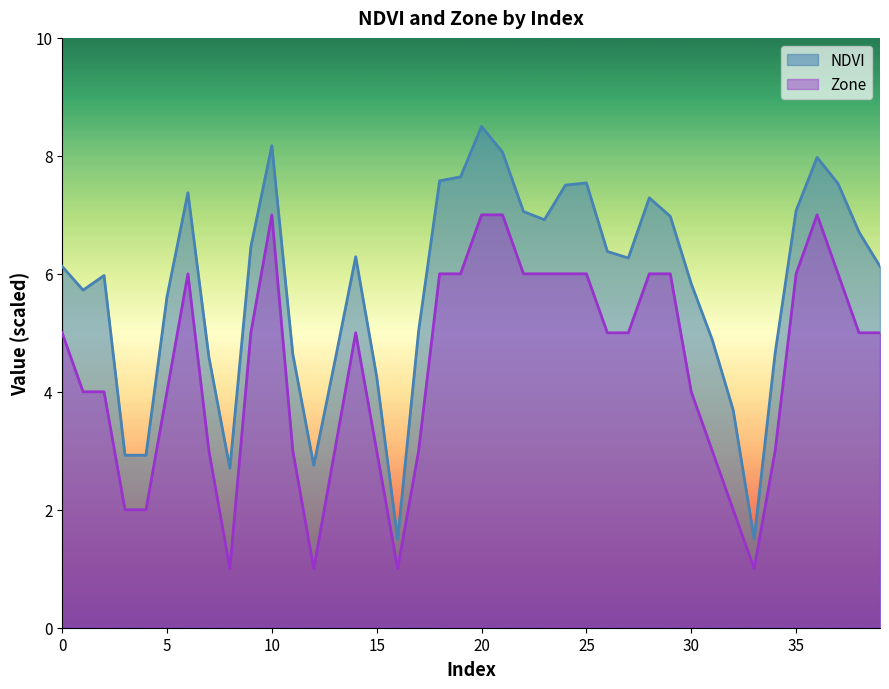

True or false: NDVI and Zone cross at least once.

False